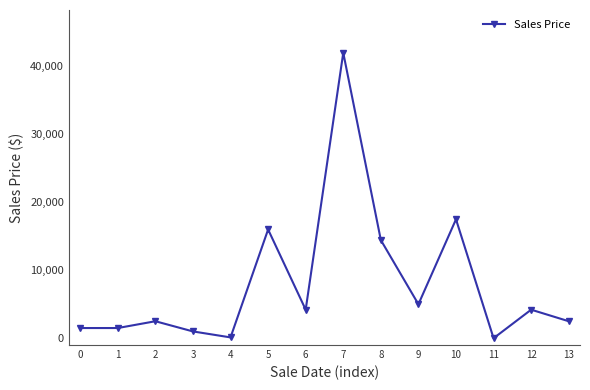

True or false: there are more than 1 points higher than both neighbors.

True